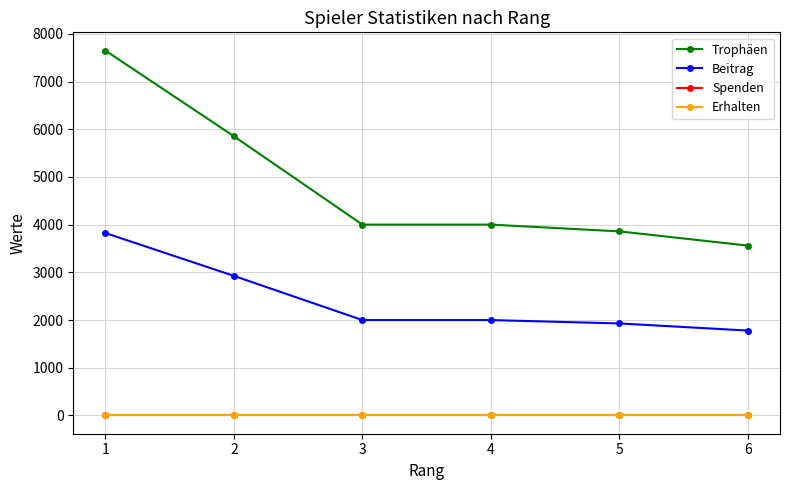

True or false: Beitrag has a value of 3498 at 4.

False